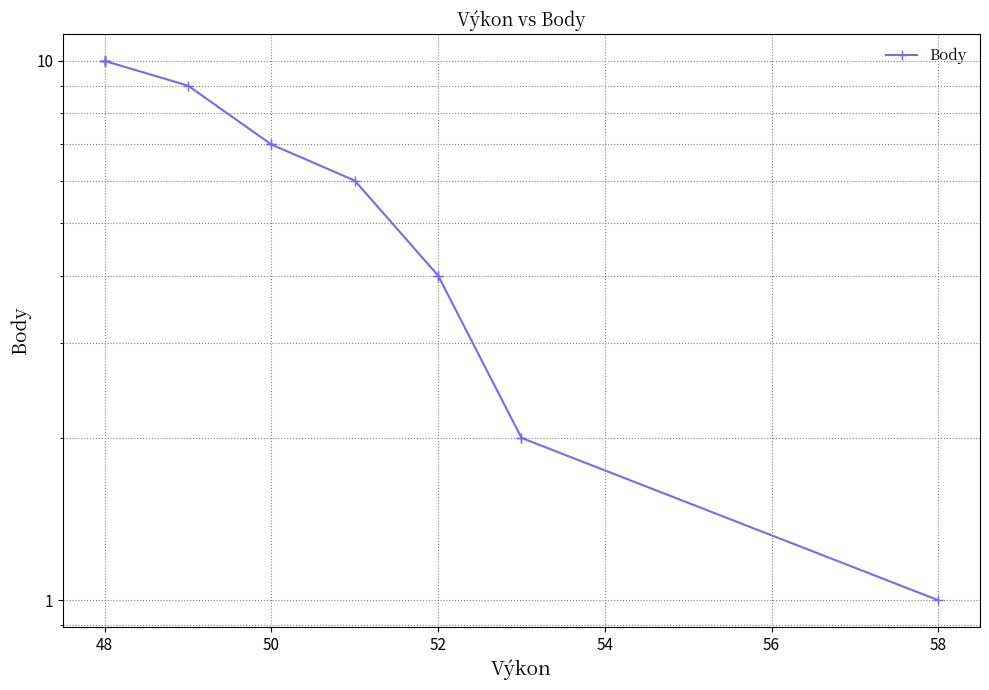

Is this an area chart (filled region under the line)?

No